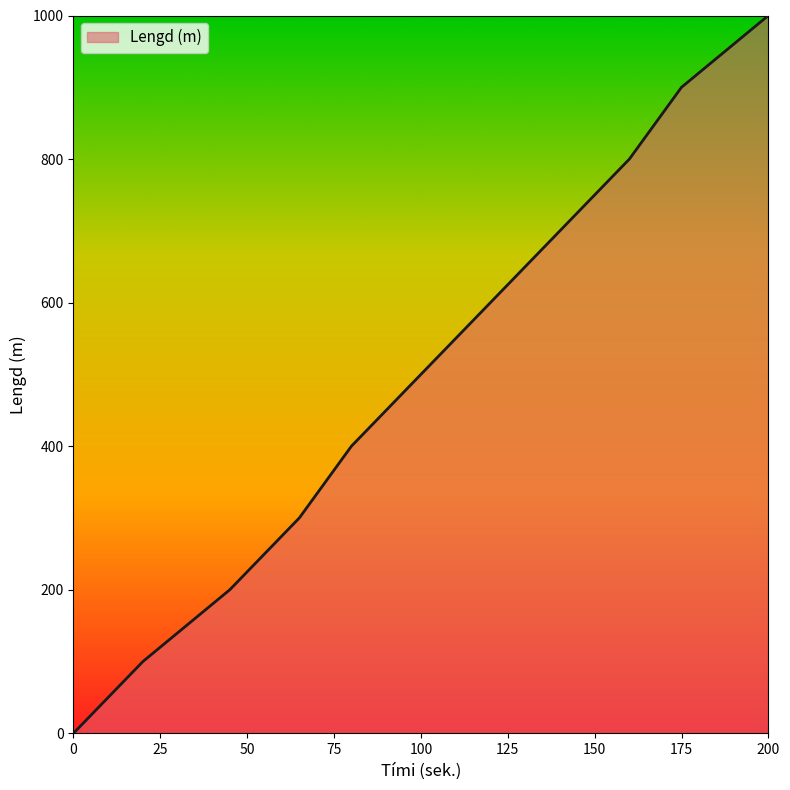

True or false: there are more than 1 points higher than both neighbors.

False